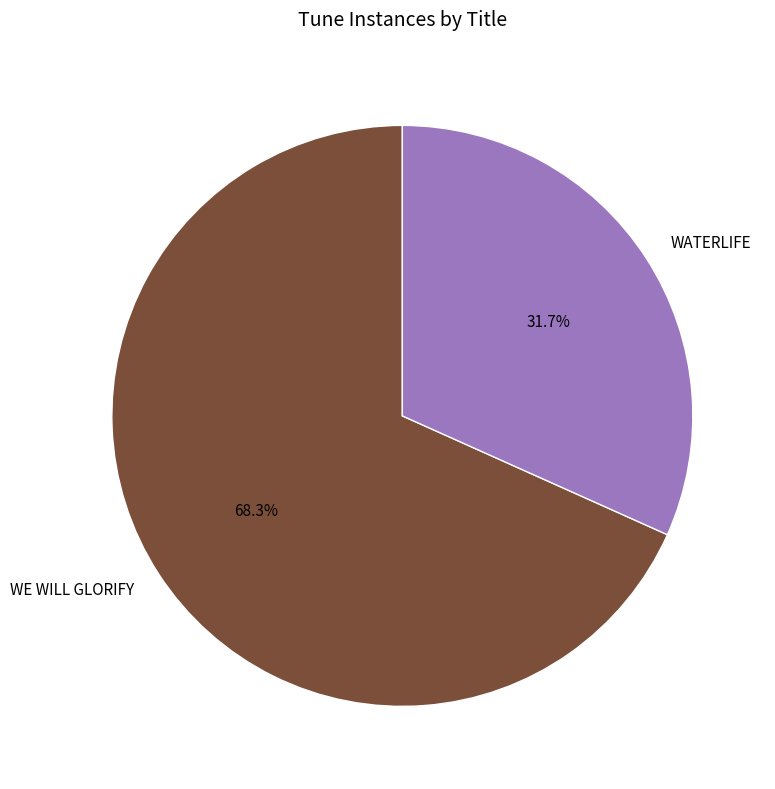

Which has a higher value, WE WILL GLORIFY or WATERLIFE?

WE WILL GLORIFY